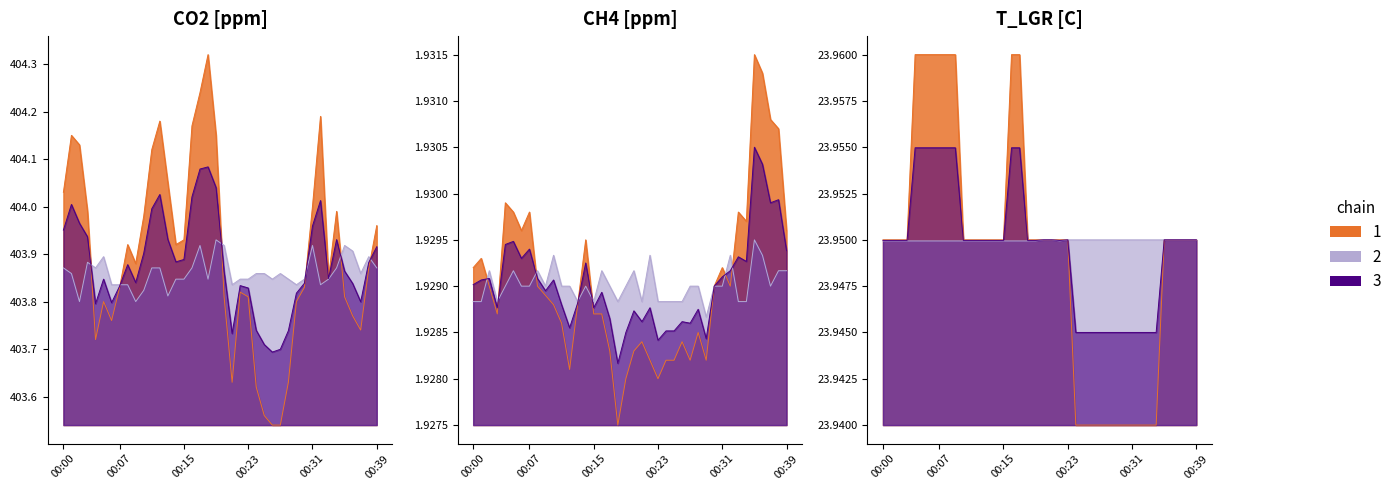

True or false: T_inlet [C] has more than 2 interior local peaks.

False